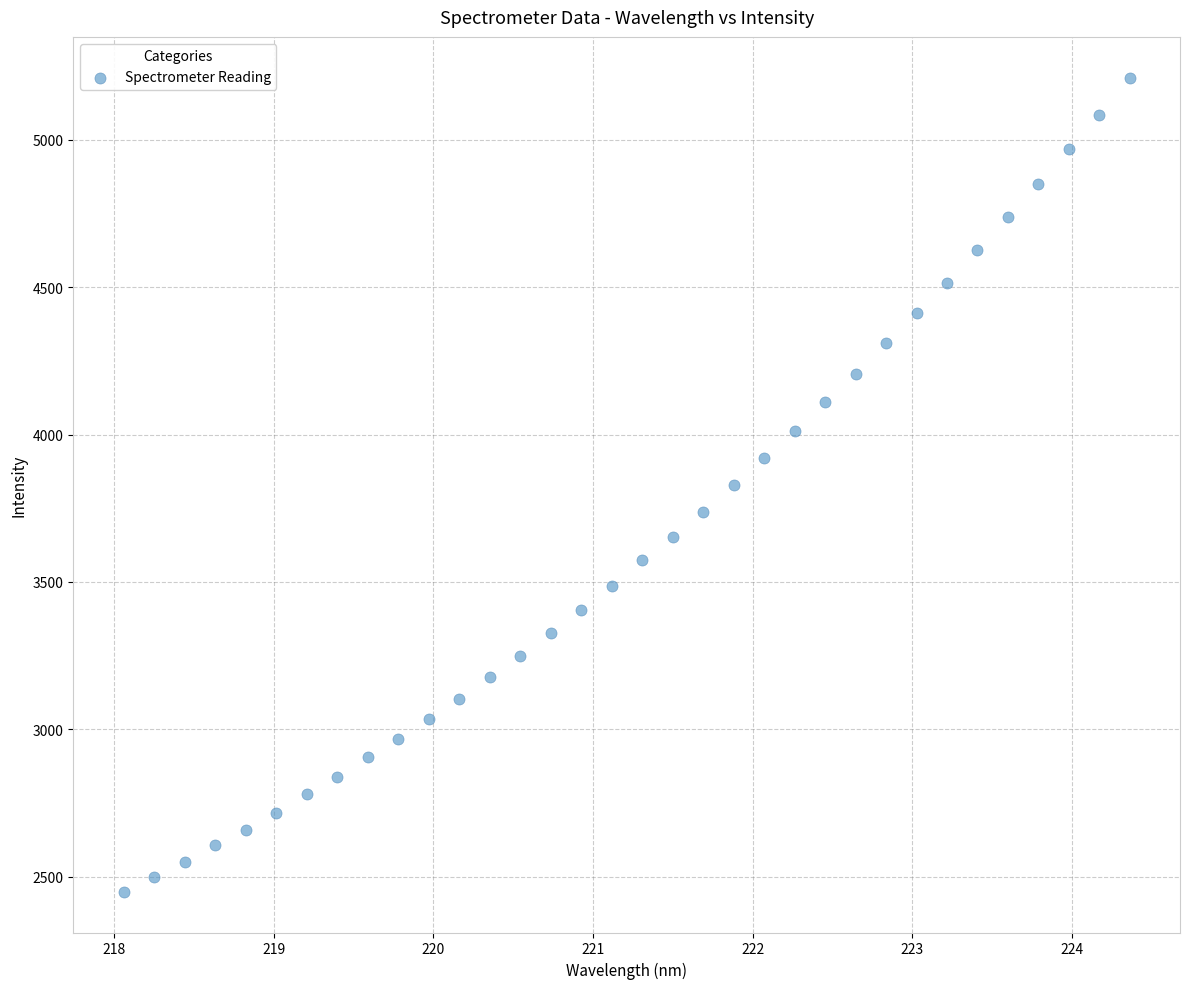

What is the range of X values (max minus min)?

6.3